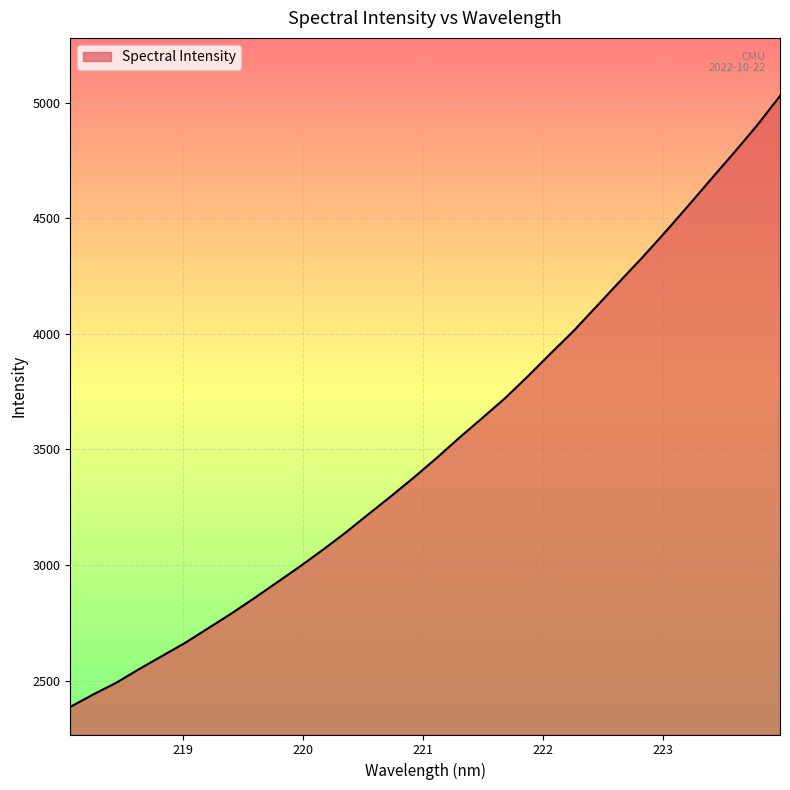

What is the difference between the maximum and minimum values?

2643.2